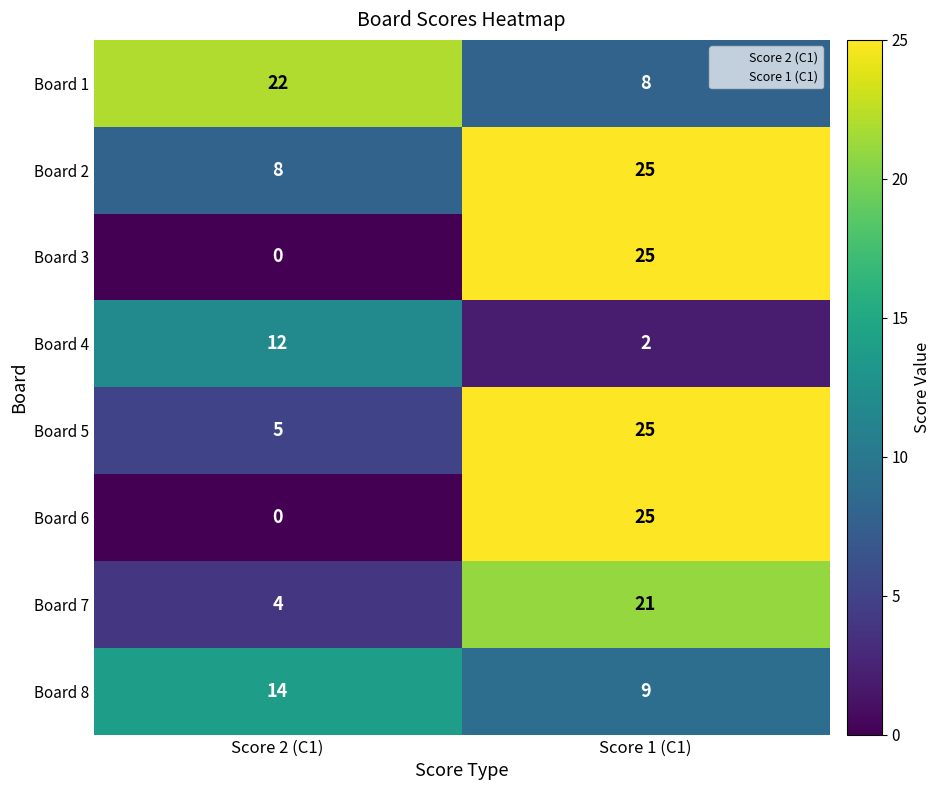

What is the total value across all series at Score 1 (C1)?

140